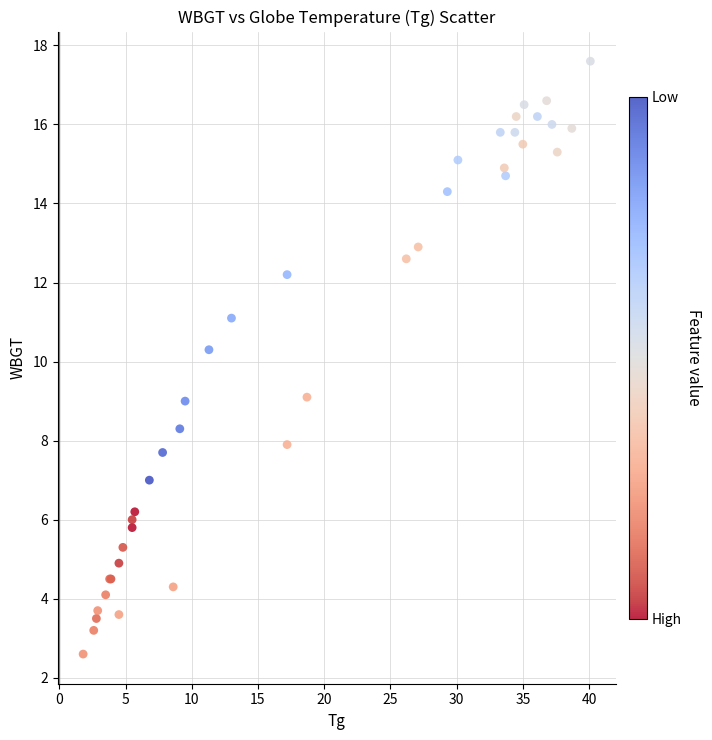

What Y value in the scatter plot is closest to 10?

10.3